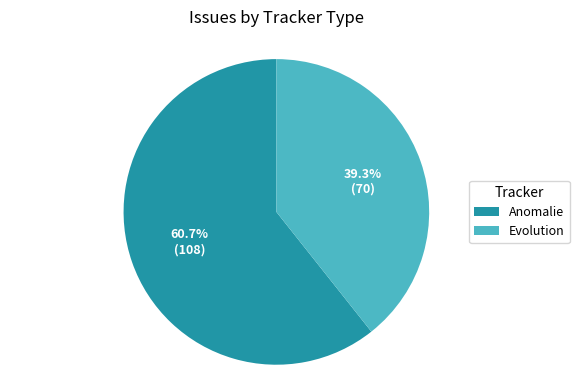

True or false: Anomalie accounts for 61% of the total.

True